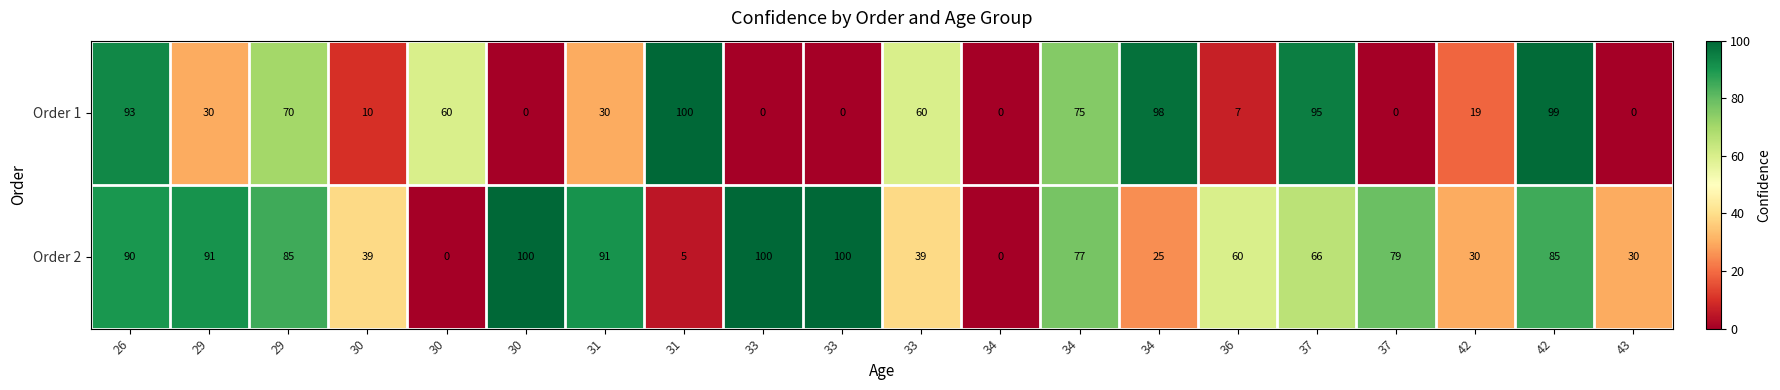

Which series has the largest total across all categories?

Order 2